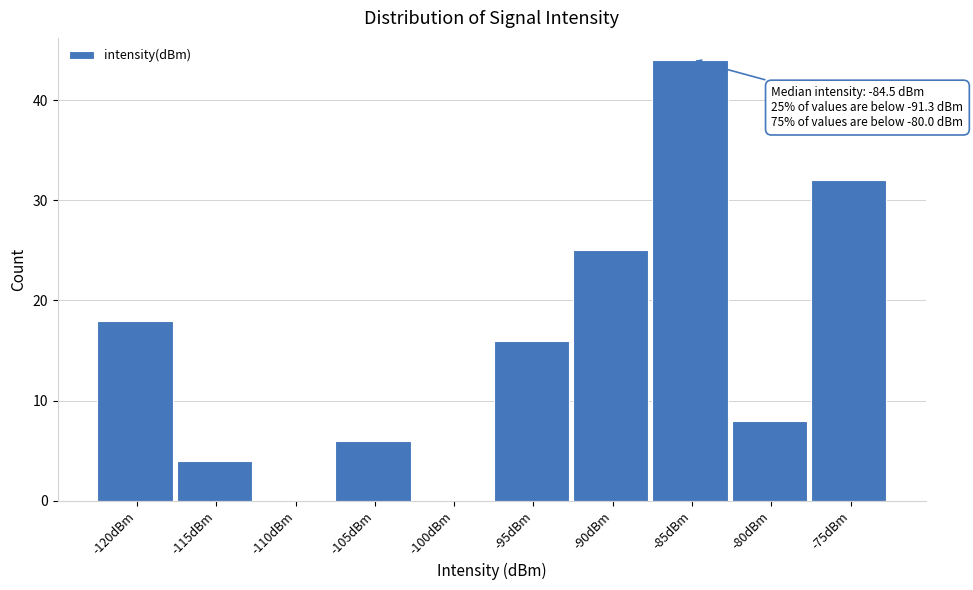

Reading left to right, transcribe all the data shown in this chart.

-120dBm=18	-115dBm=4	-110dBm=0	-105dBm=6	-100dBm=0	-95dBm=16	-90dBm=25	-85dBm=44	-80dBm=8	-75dBm=32